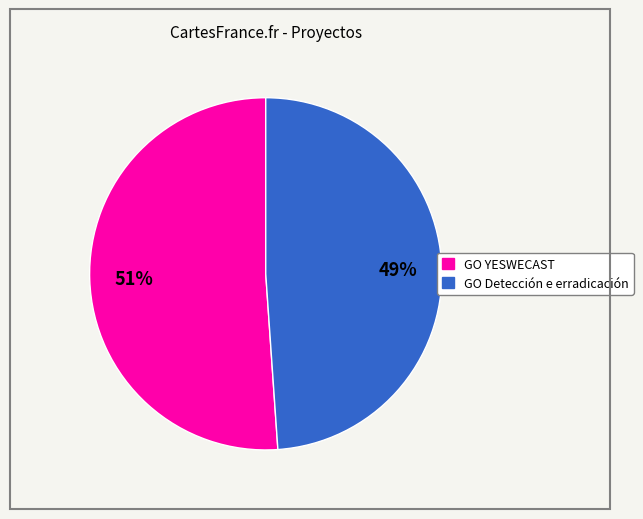

True or false: GO Detección e erradicación accounts for 49% of the total.

True